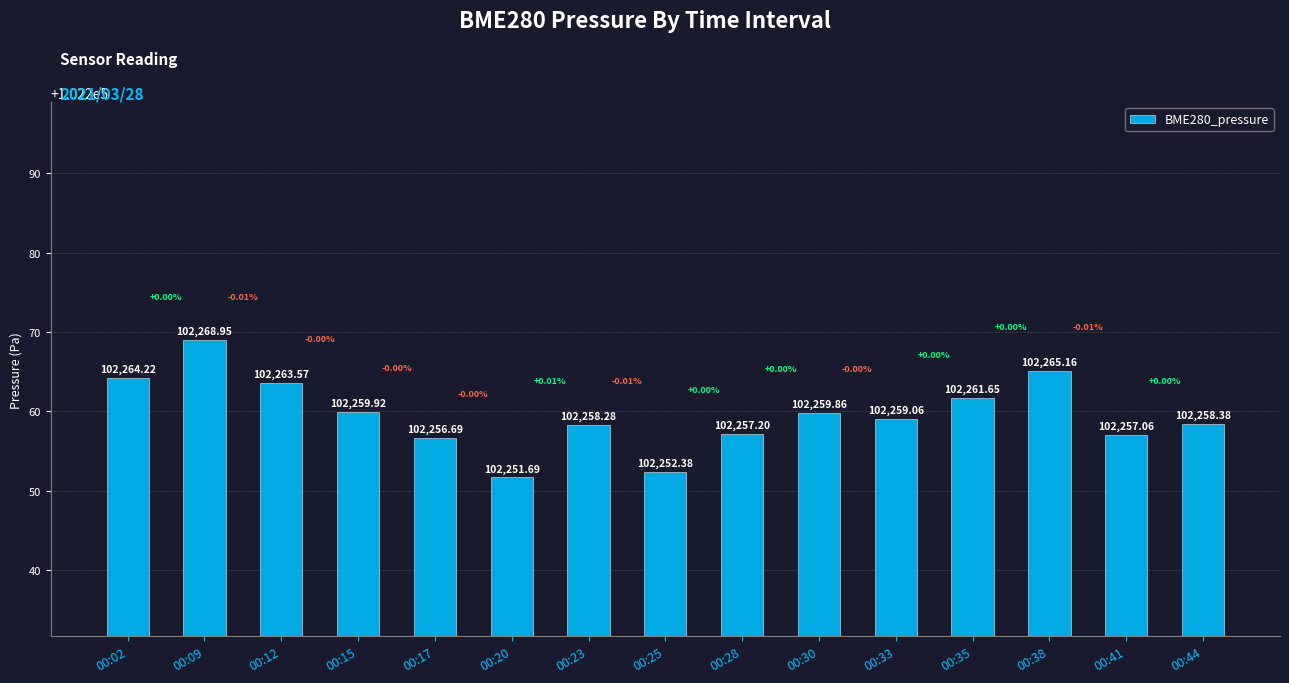

The chart shows a value of 29427.1 at 00:38. True or false?

False